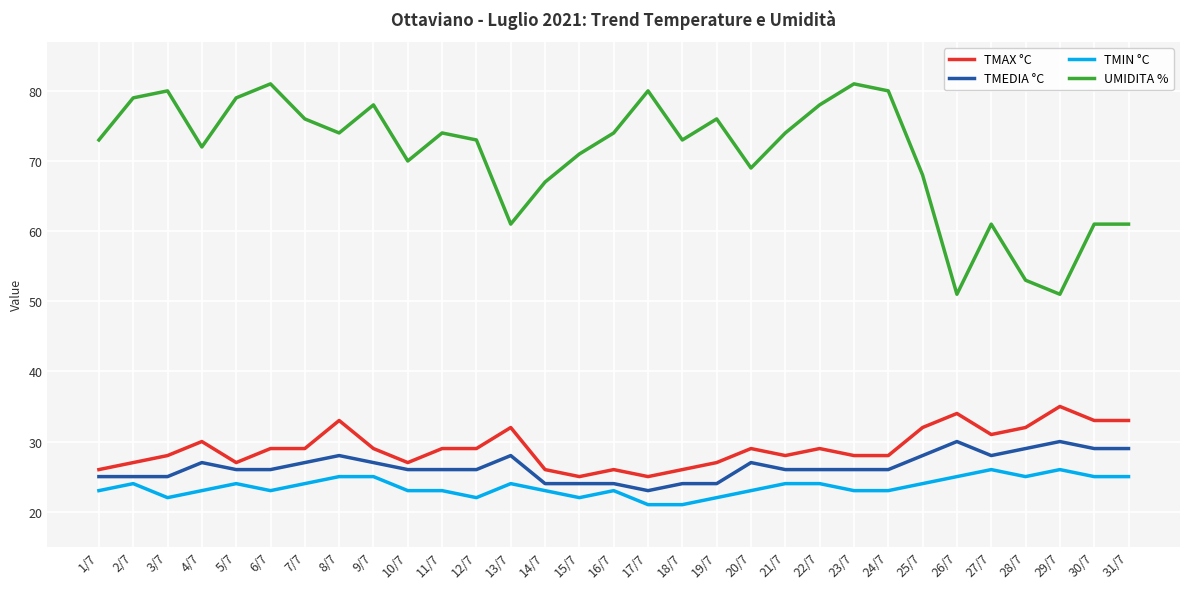

At 1/7, list the series in order from largest to smallest.

UMIDITA %, TMAX °C, TMEDIA °C, TMIN °C